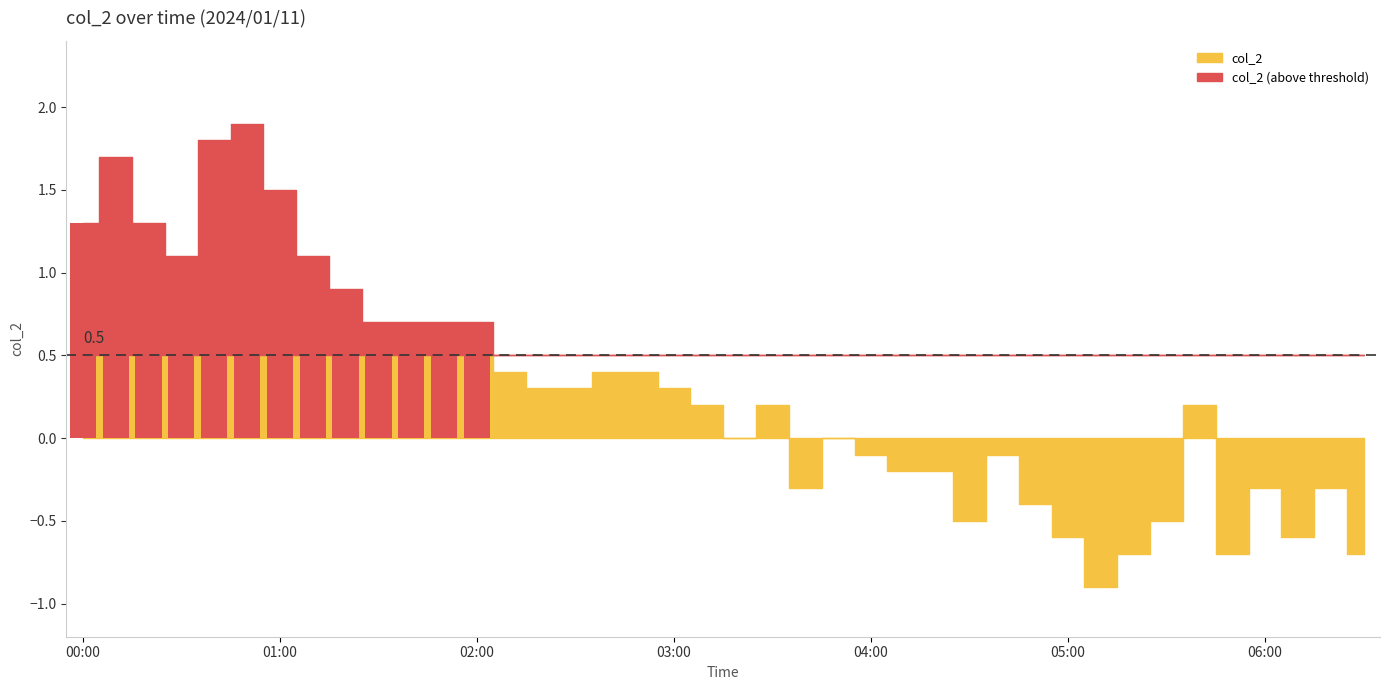

What is the change in value from 00:50 to 03:20?

-1.9